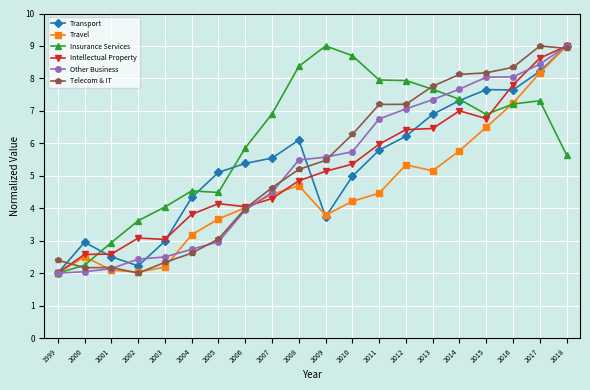

Is the value of Travel at 2000 greater than the value of Transport at 2014?

No